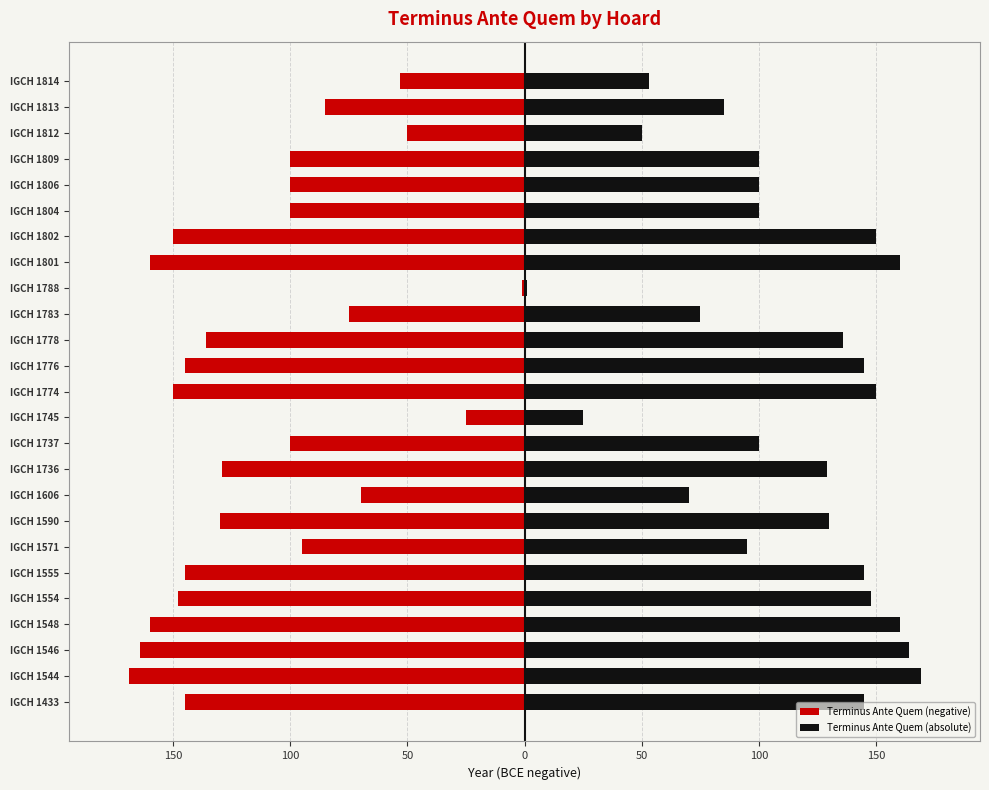

Which series changed the most between IGCH 1812 and IGCH 1814?

Terminus Ante Quem (negative)